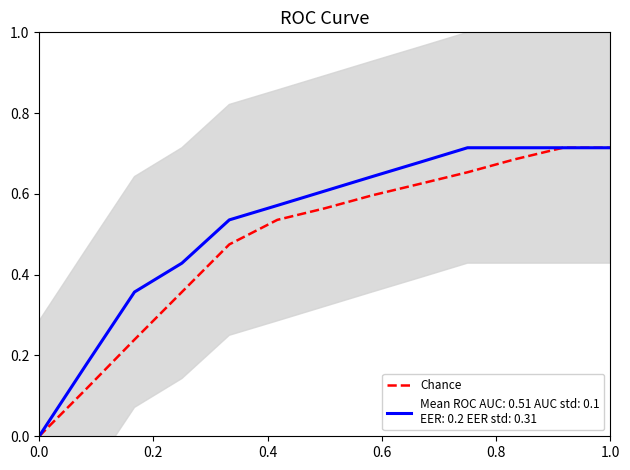

What is the value of the 8th point from the left?

0.6